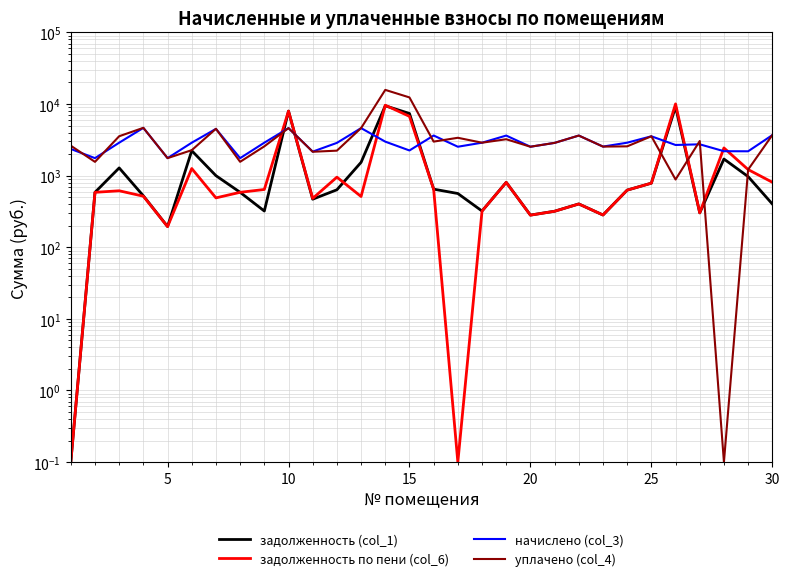

Reading right to left, what are all the values shown in this chart?

задолженность (col_1): 402.1	969.5	1706.1	302.1	9149.0	785.0	627.9	282.0	402.9	318.4	281.3	806.3	320.4	562.9	647.6	7376.8	9452.4	1534.3	634.5	468.9	7964.2	320.5	585.0	999.4	2229.6	194.8	522.3	1281.8	584.8	0.1
задолженность по пени (col_6): 808.6	1215.8	2437.4	302.7	10042.1	785.4	627.2	282.4	402.0	318.0	280.7	805.3	320.2	0.1	646.6	6731.6	9616.9	511.3	952.0	481.0	7964.9	640.7	585.0	488.9	1256.8	194.1	516.1	614.5	584.8	0.1
начислено (col_3): 3679.7	2187.9	2193.8	2737.8	2679.3	3545.1	2884.1	2544.8	3627.0	2866.5	2533.1	3627.0	2884.1	2533.1	3632.8	2246.4	2983.5	4609.8	2866.5	2164.5	4609.8	2884.1	1755.0	4498.6	2884.1	1755.0	4644.9	2884.1	1755.0	2357.6
уплачено (col_4): 3684.0	1214.0	0.1	3044.0	883.0	3546.3	2564.2	2544.6	3627.9	2866.9	2533.7	3224.0	2883.3	3377.4	2986.3	12366.6	15754.3	4610.6	2233.0	2154.4	4610.1	2564.1	1560.0	4509.0	2268.2	1755.9	4652.0	3550.1	1557.4	2619.5